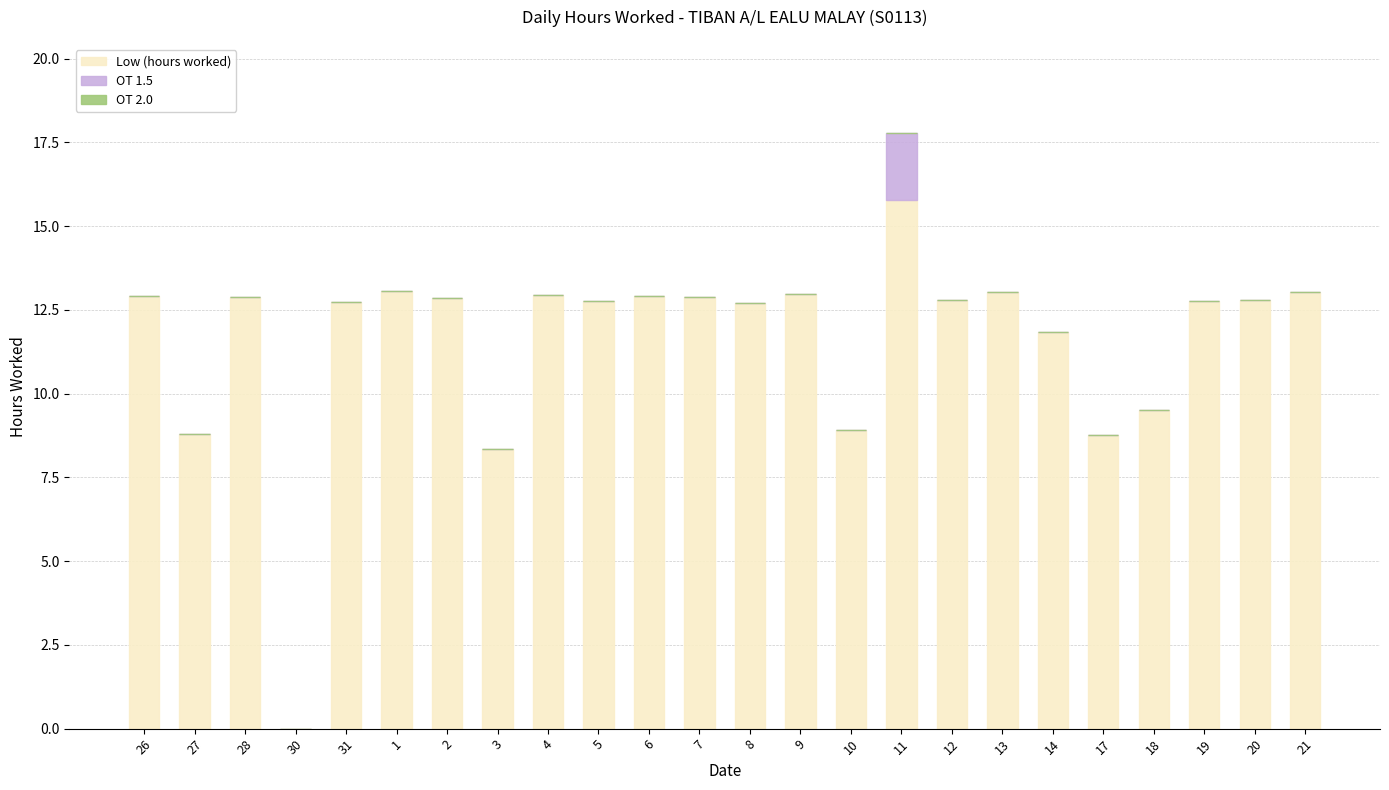

What is the maximum value for Low (hours worked)?

15.8